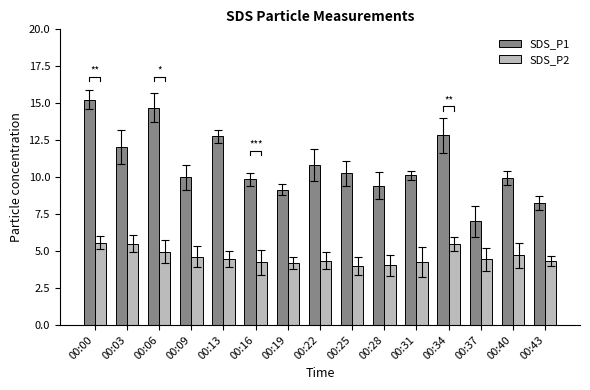

What value does the SDS_P2 series have at 00:31?

4.3